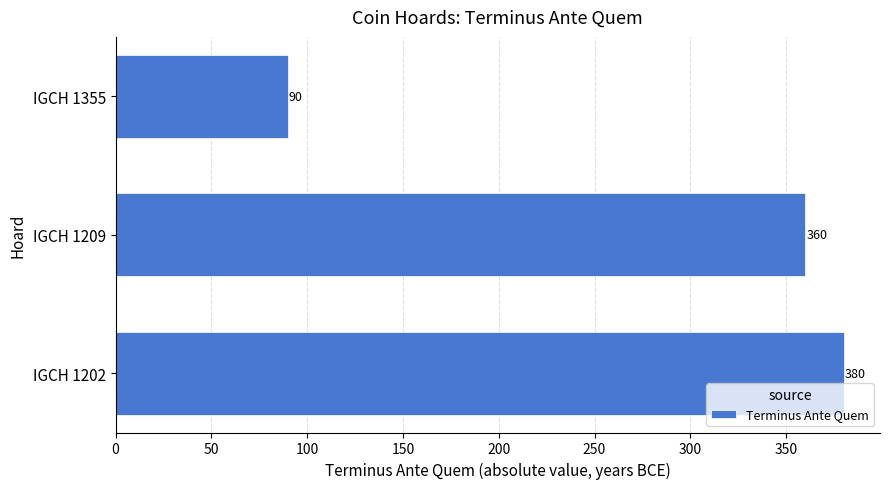

Which category has the lowest value across all series?

IGCH 1355